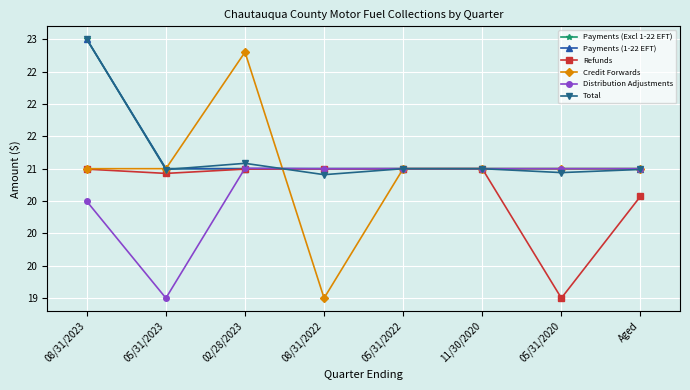

The Payments (Excl 1-22 EFT) series shows 23.0 at 08/31/2023. True or false?

True